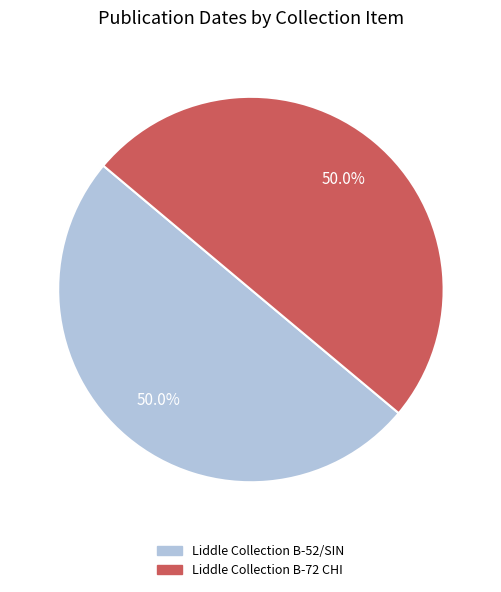

To the nearest percent, what percentage of the pie is Liddle Collection B-72 CHI?

50%